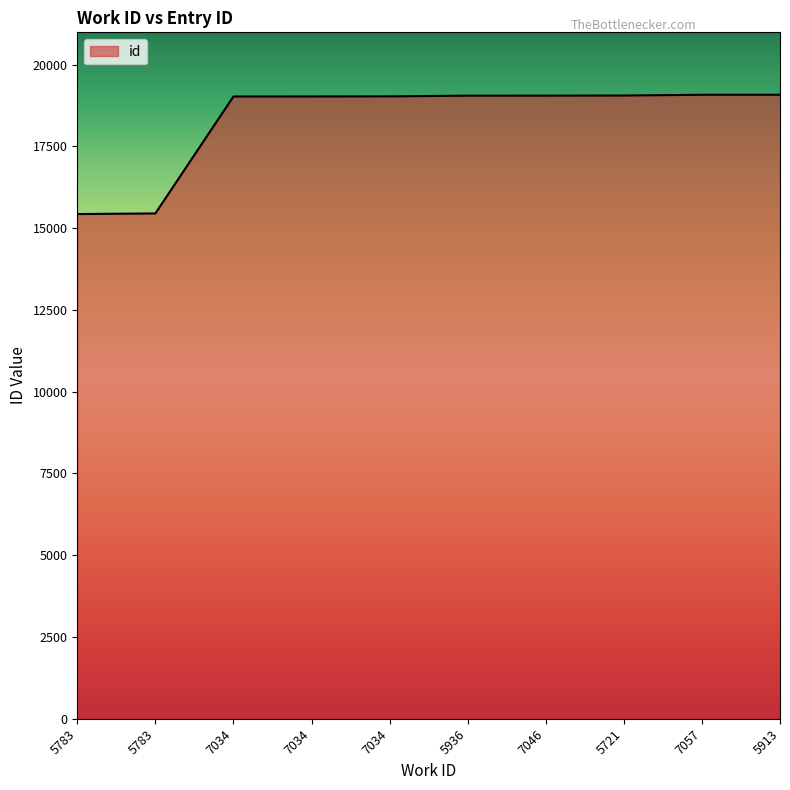

How many lines are shown in the chart?

1